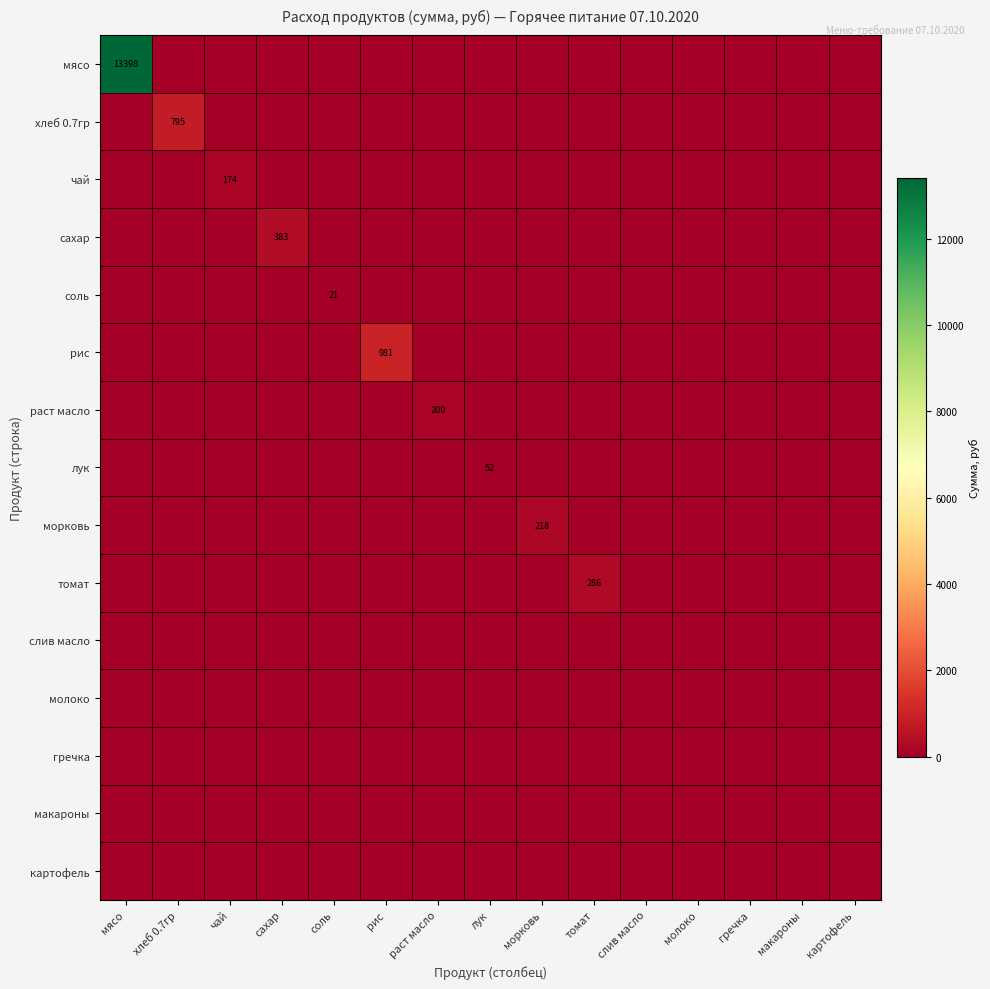

At which category is the sum across all series the highest?

мясо